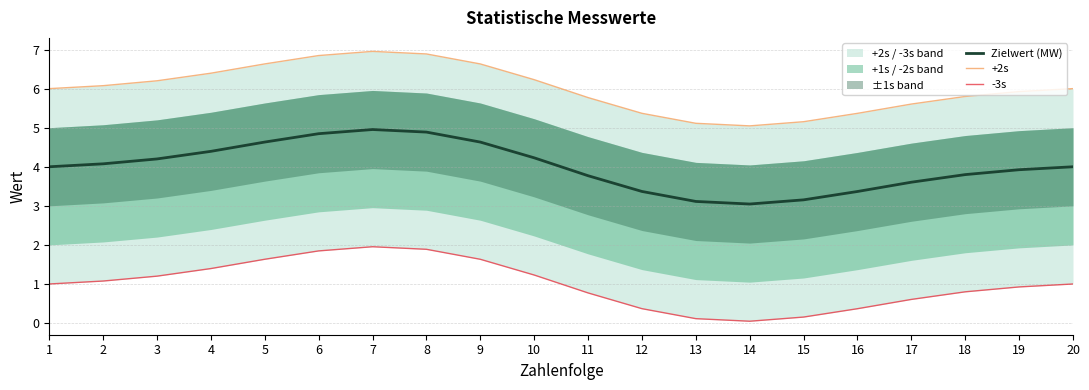

List the labels in order of Zielwert (MW) value, smallest first.

14, 13, 15, 16, 12, 17, 11, 18, 19, 1, 20, 2, 3, 10, 4, 9, 5, 6, 8, 7